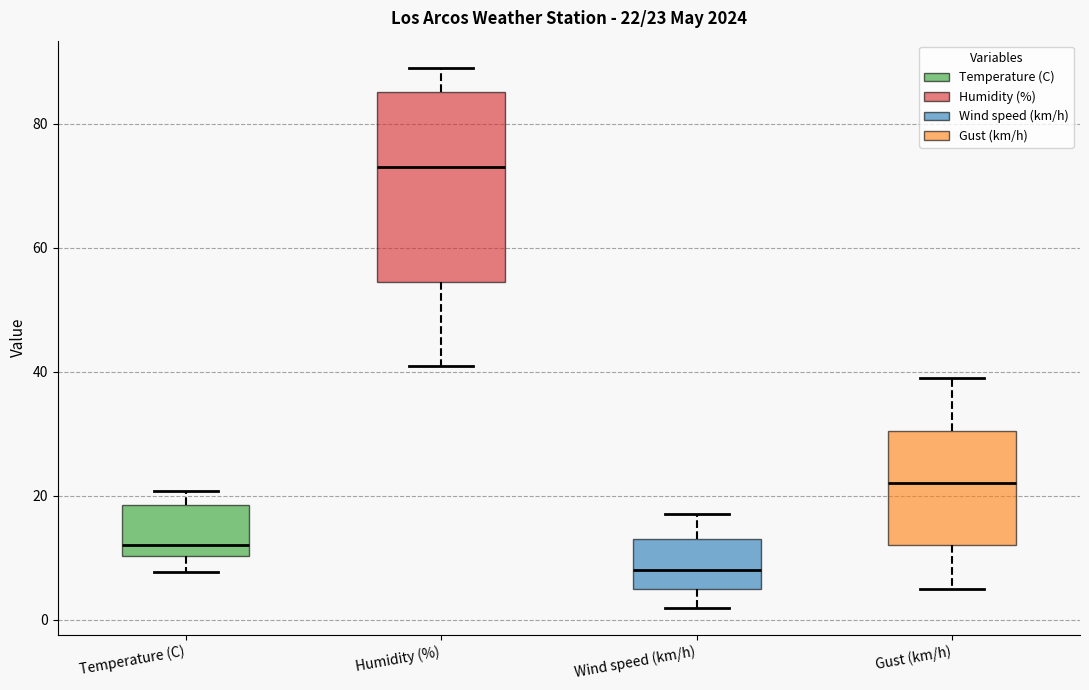

Which box's median line is the lowest?

Wind speed (km/h)